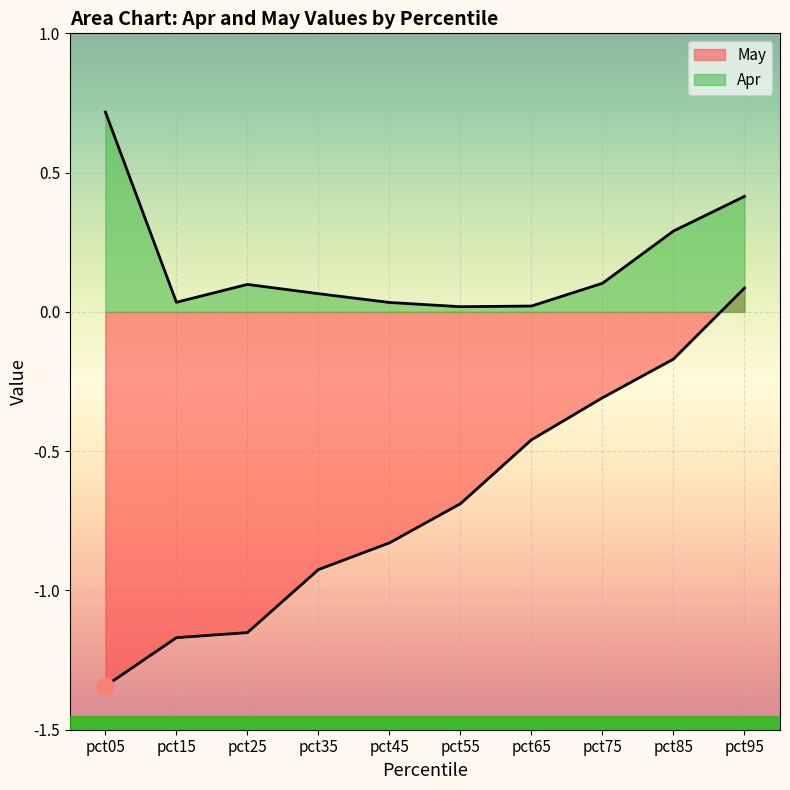

Reading left to right, list all the values displayed in this chart.

Apr: 0.7	0.0	0.1	0.1	0.0	0.0	0.0	0.1	0.3	0.4
May: -1.3	-1.2	-1.2	-0.9	-0.8	-0.7	-0.5	-0.3	-0.2	0.1